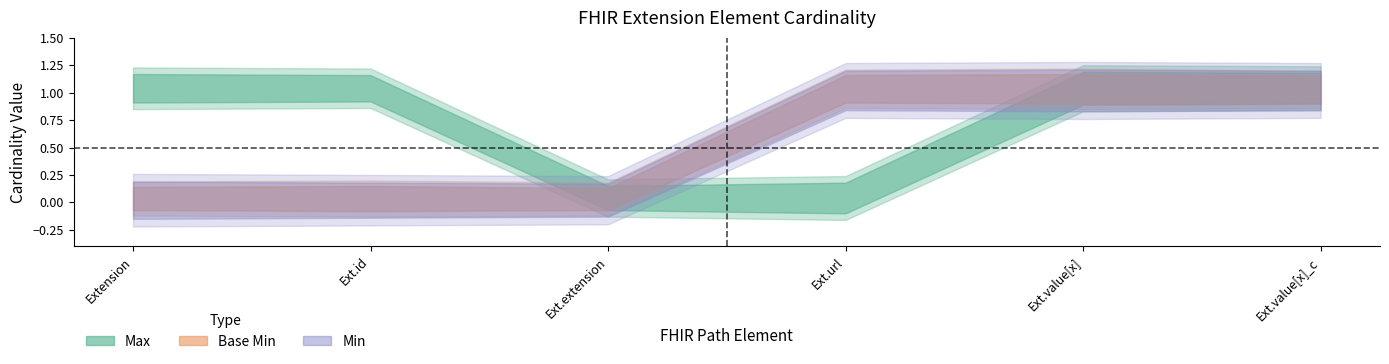

The Max series shows 2 at Extension.value[x] (constraint). True or false?

False